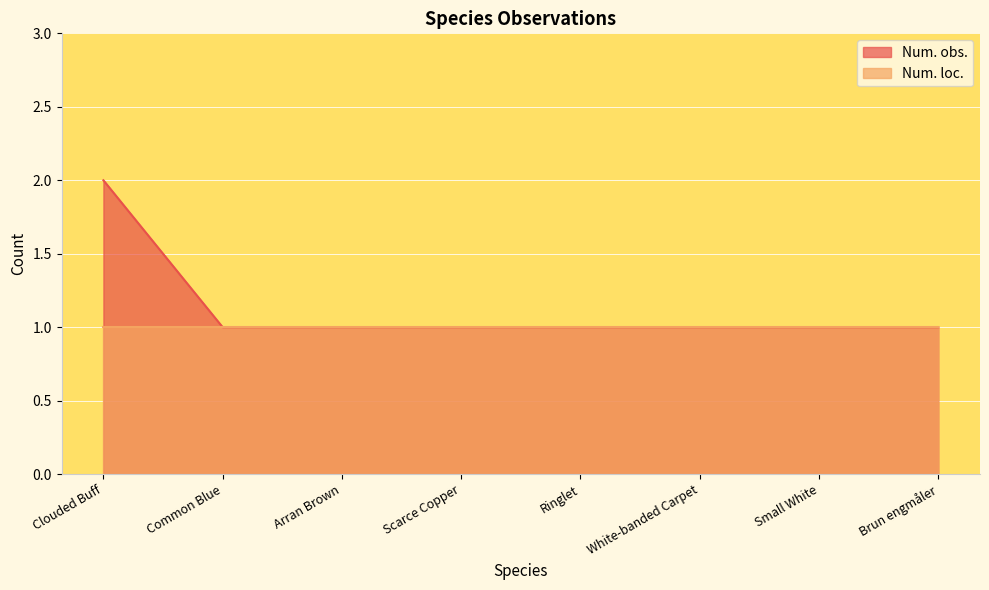

Does the chart display data point markers on the line(s)?

No